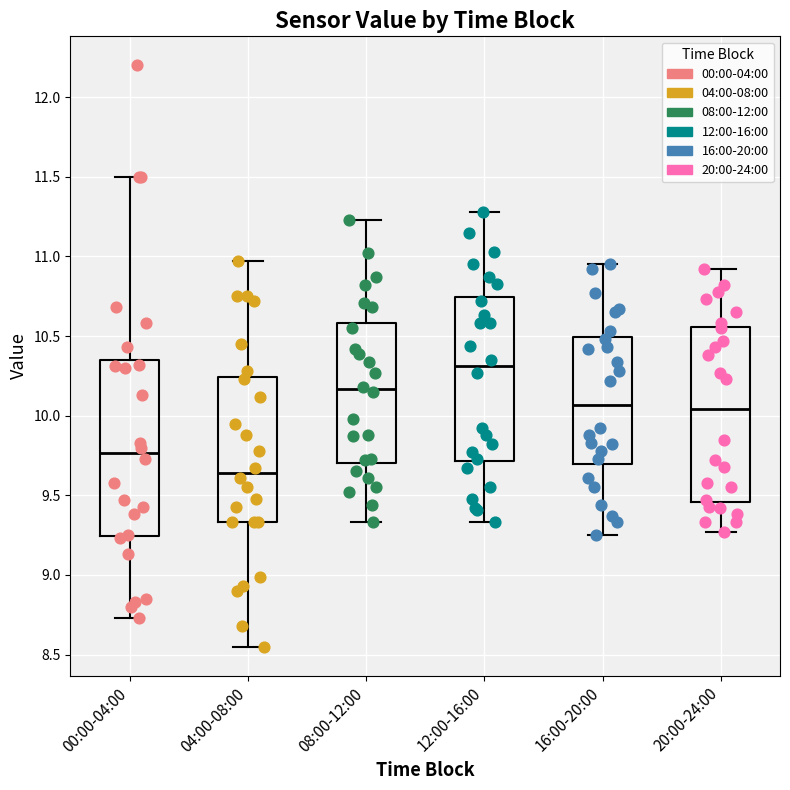

Which box's median line is the lowest?

04:00-08:00